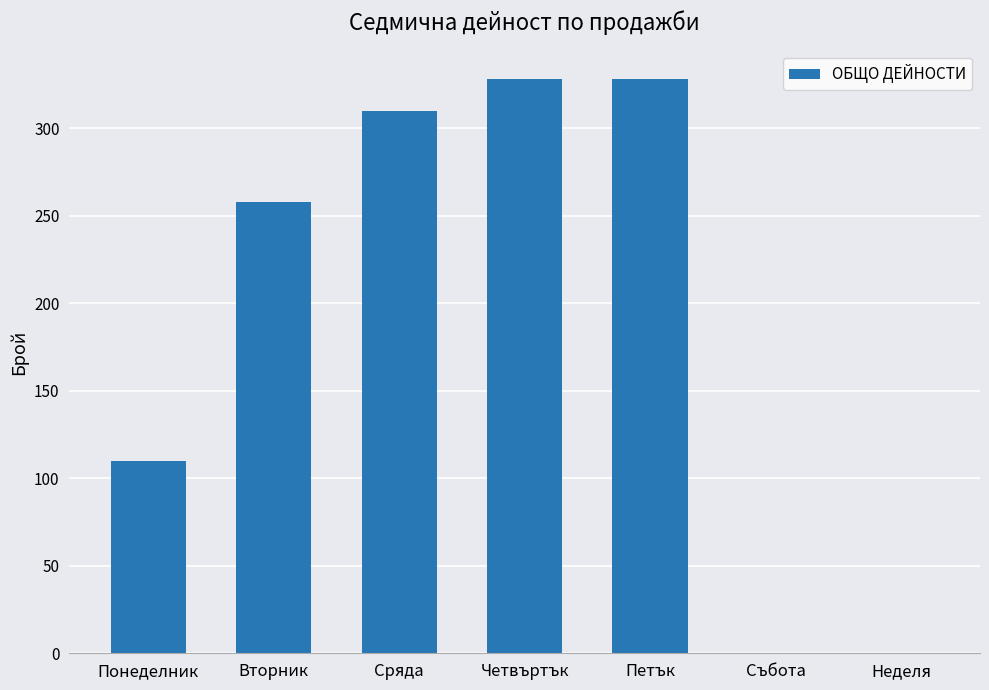

At which label is the value closest to 164?

Понеделник